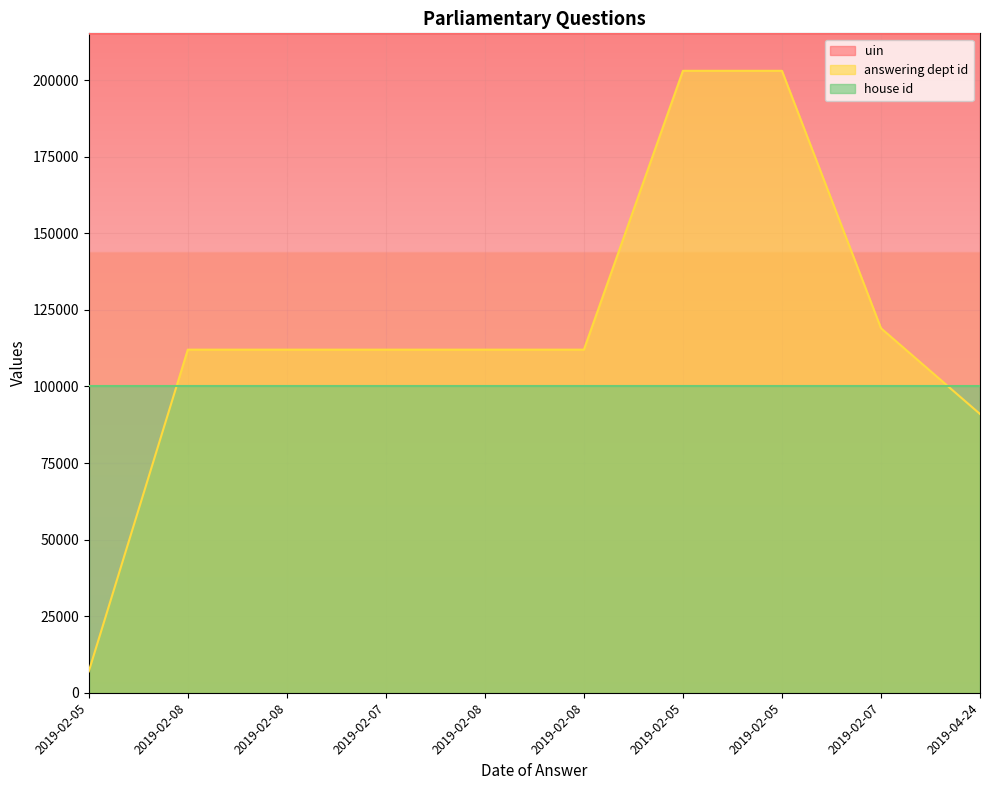

The value of answering dept id at 2019-02-08 is 112000. True or false?

True